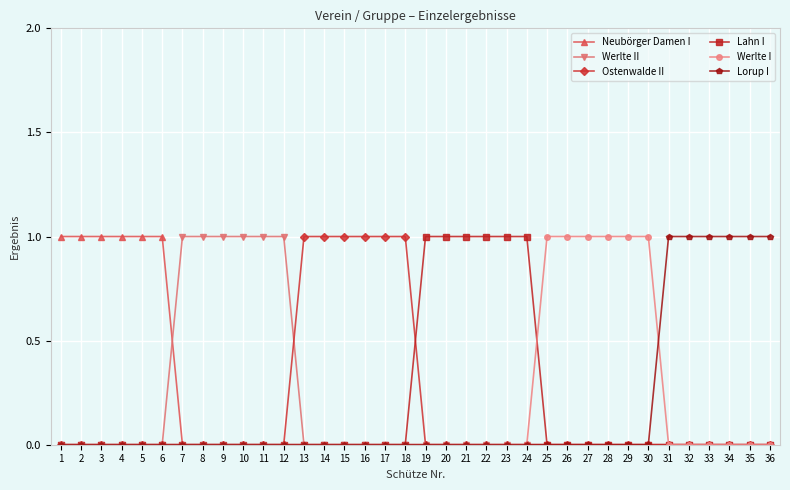

Is the value of Ostenwalde II at 34 greater than the value of Werlte II at 12?

No